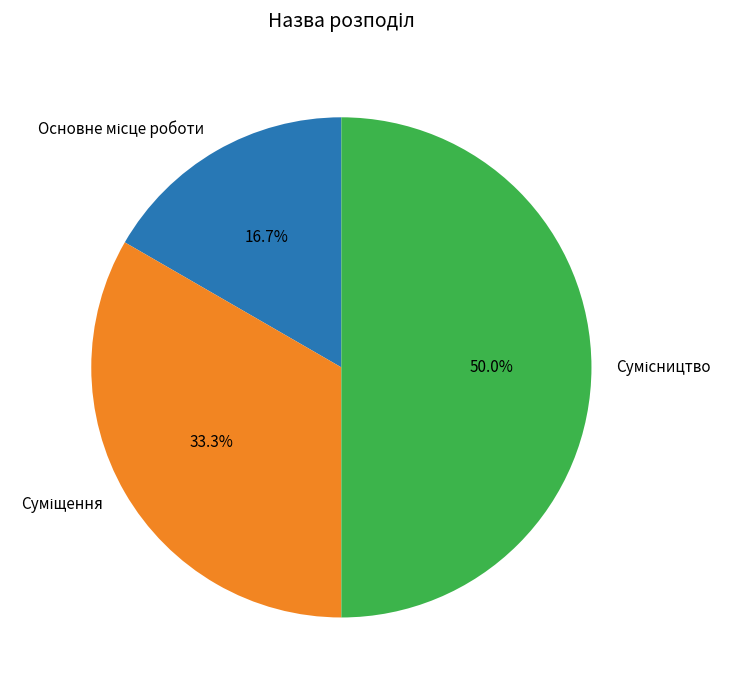

To the nearest percent, what percentage of the pie is Основне місце роботи?

17%